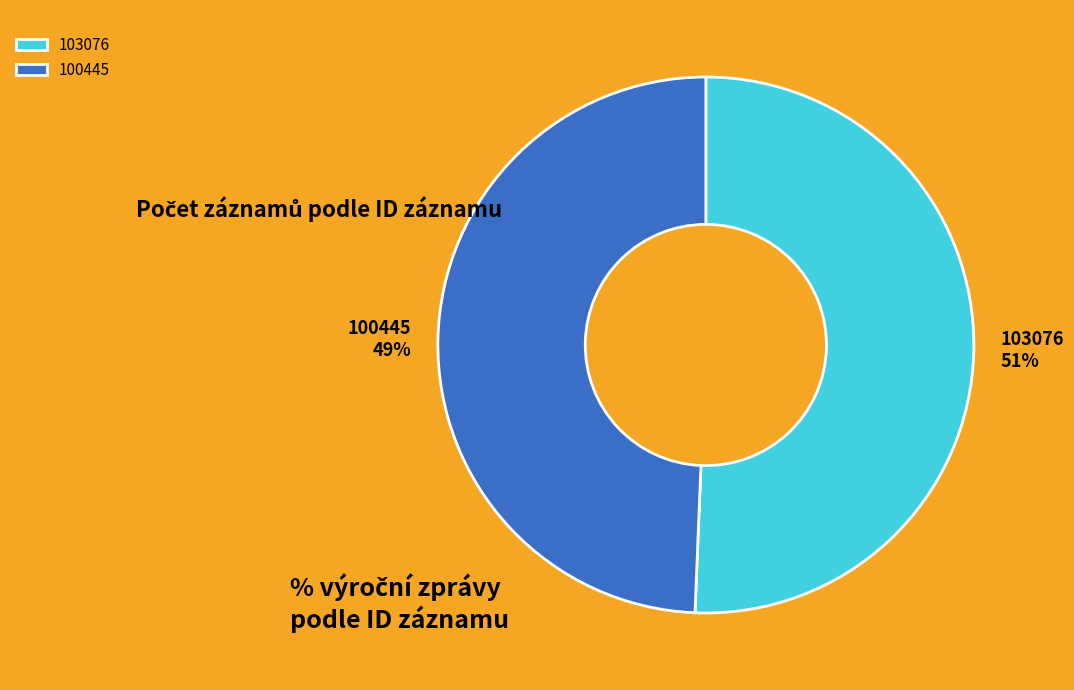

How many segments does this pie chart have?

2